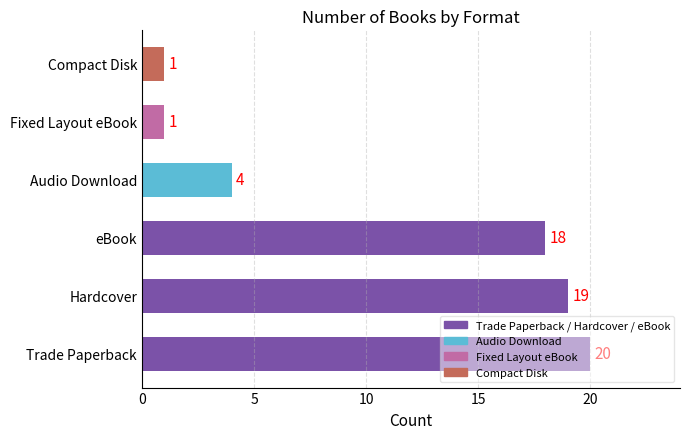

What is the greatest value displayed?

20